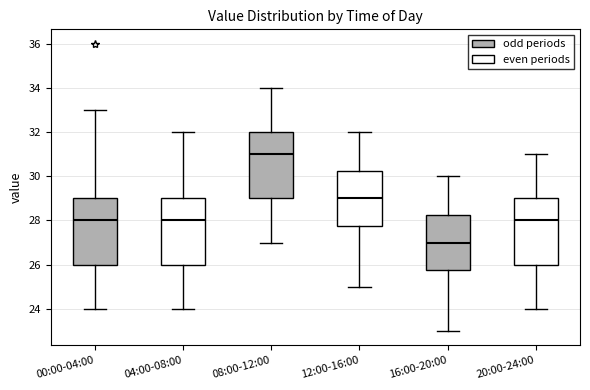

Which box has the lowest median line?

16:00-20:00